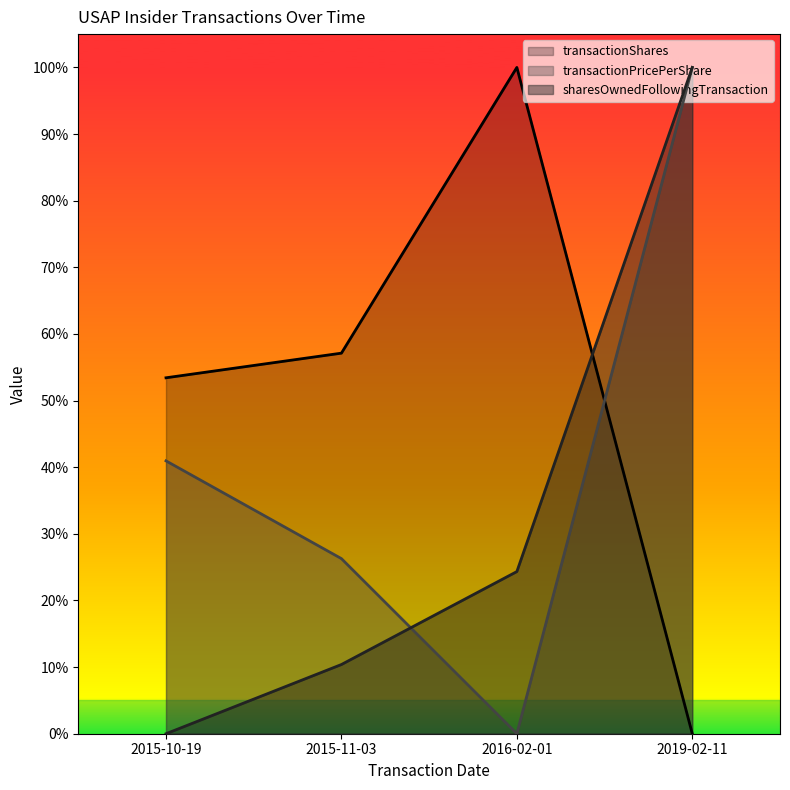

How many values in the sharesOwnedFollowingTransaction series exceed 0?

3